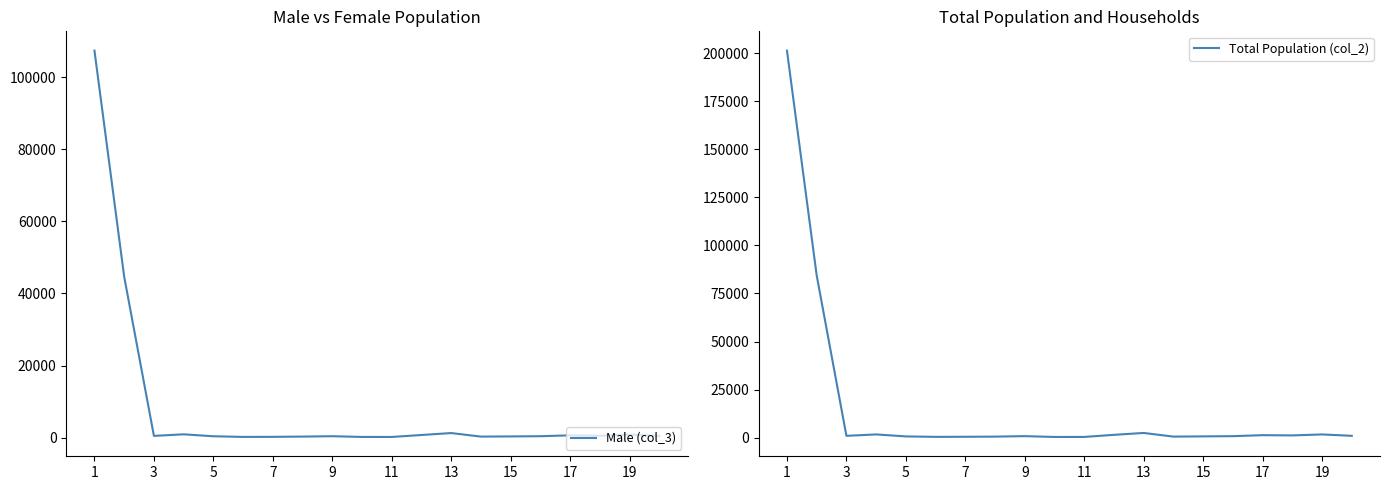

How many data points in Male (col_3) are less than 484?

10